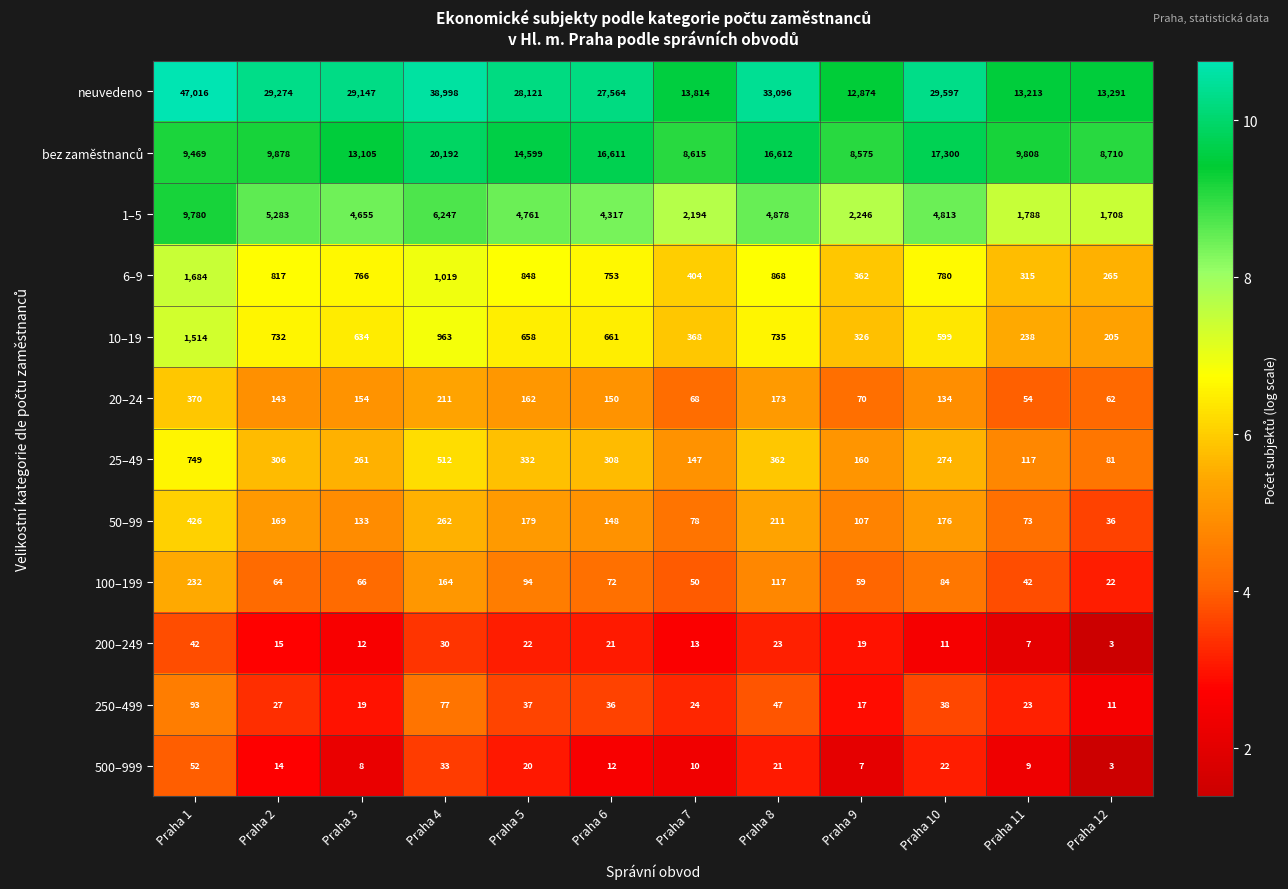

What is the spread (max minus min) of values at Praha 7?

13804